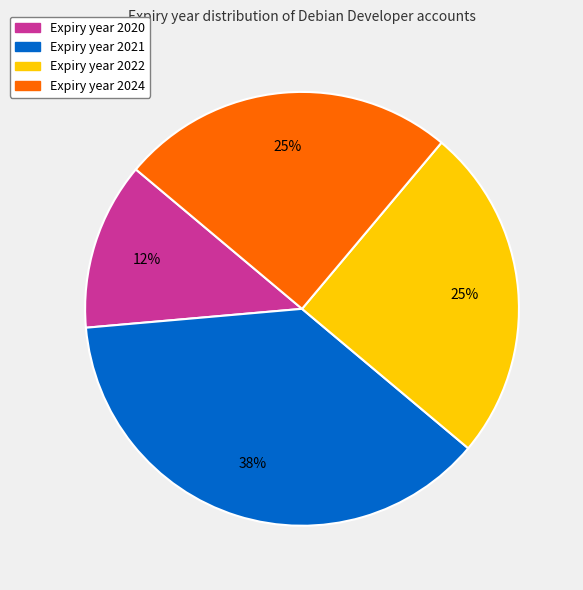

To the nearest percent, what is the average slice percentage?

25%